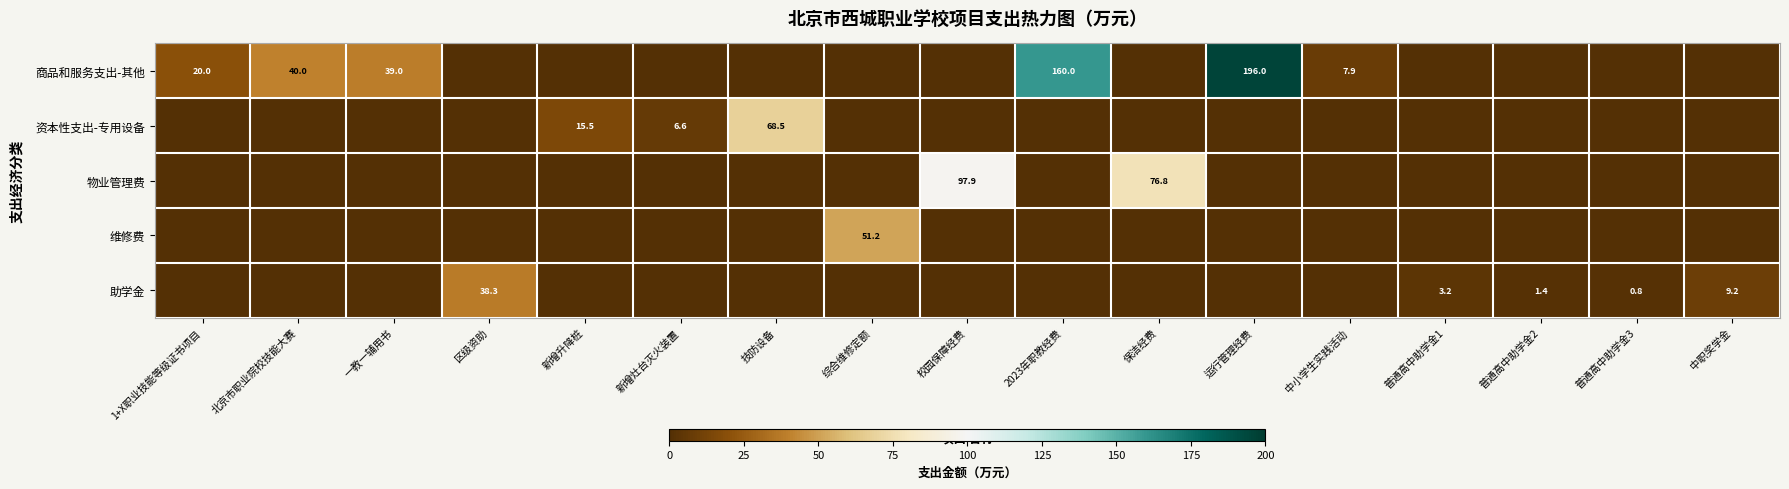

Is the value of 助学金 at 中职奖学金 greater than the value of 商品和服务支出-其他 at 中小学生实践活动?

Yes